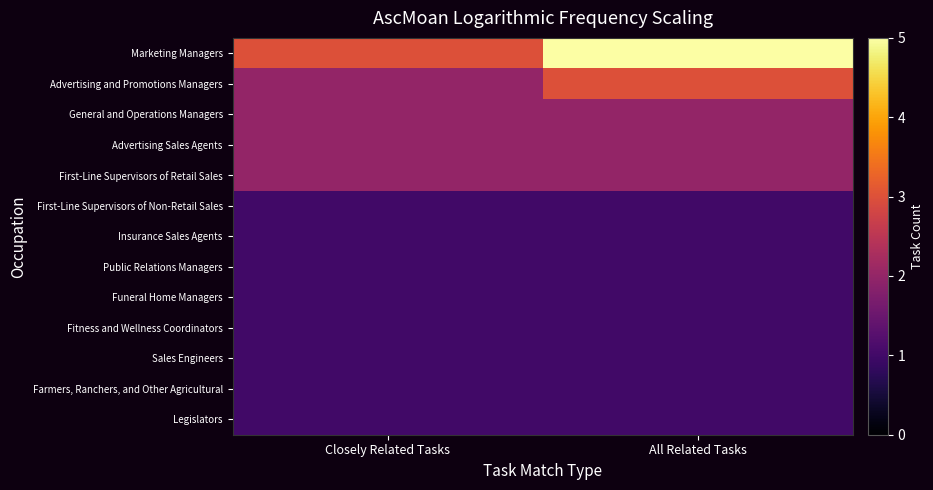

Which has a higher value, Closely Related Tasks or All Related Tasks?

All Related Tasks